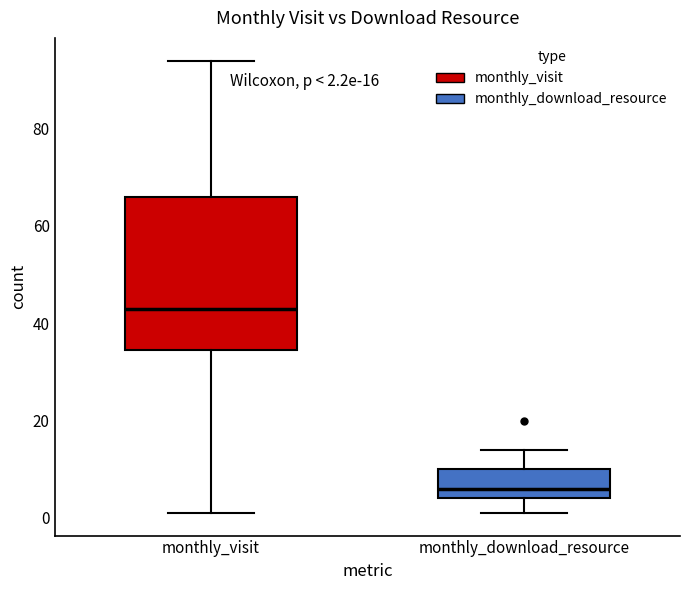

Which box's median line is the highest?

monthly_visit